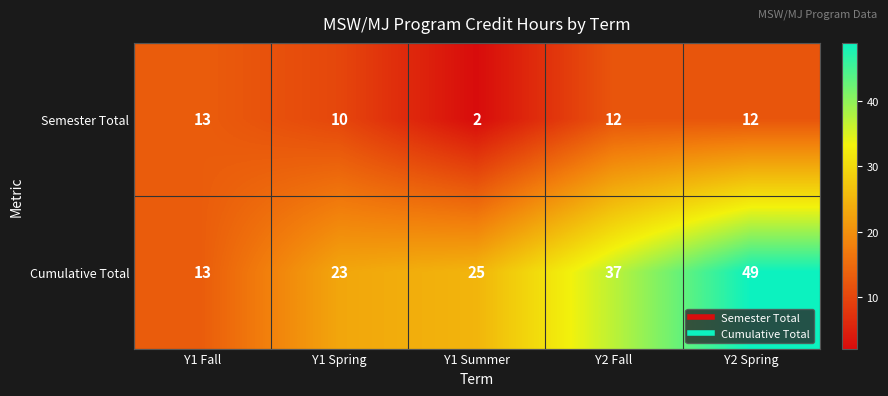

Where is Cumulative Total nearest to the value 31?

Y1 Summer